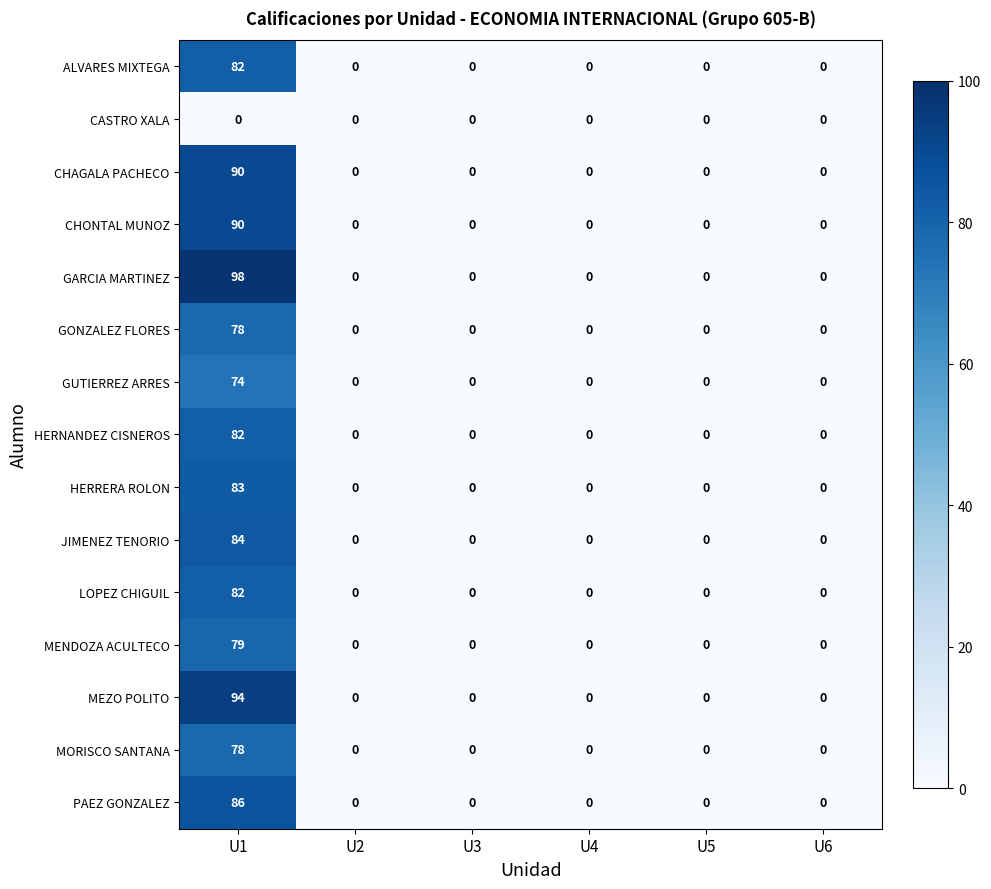

What is the maximum value for MEZO POLITO?

94